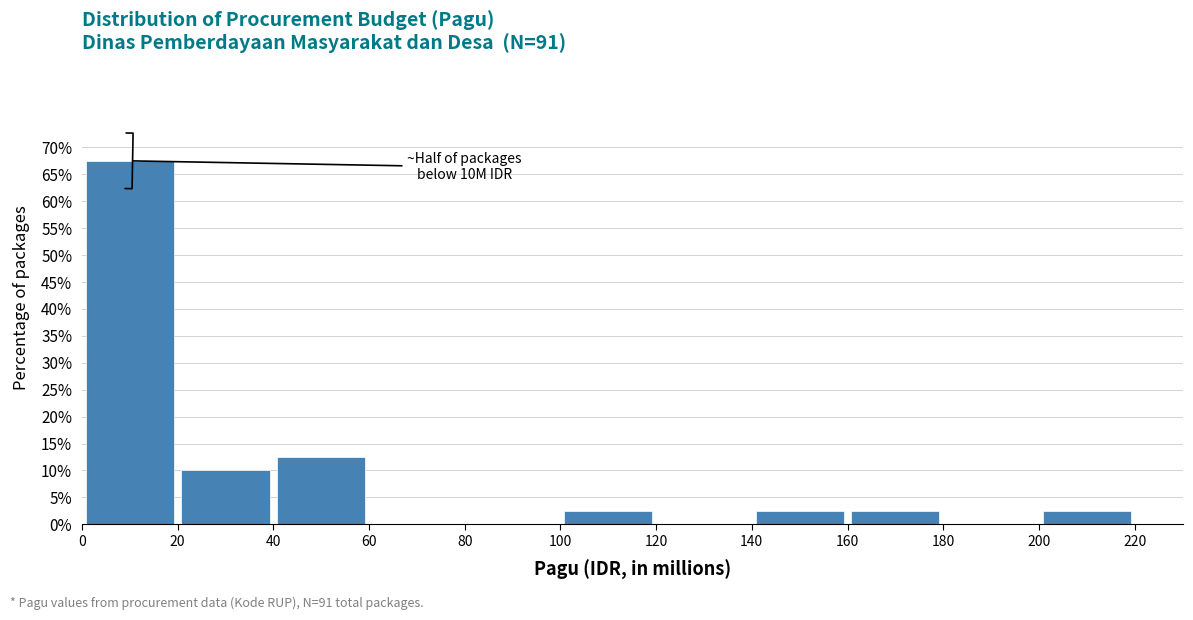

Over which range of the x-axis is the bar tallest?

0 to 20